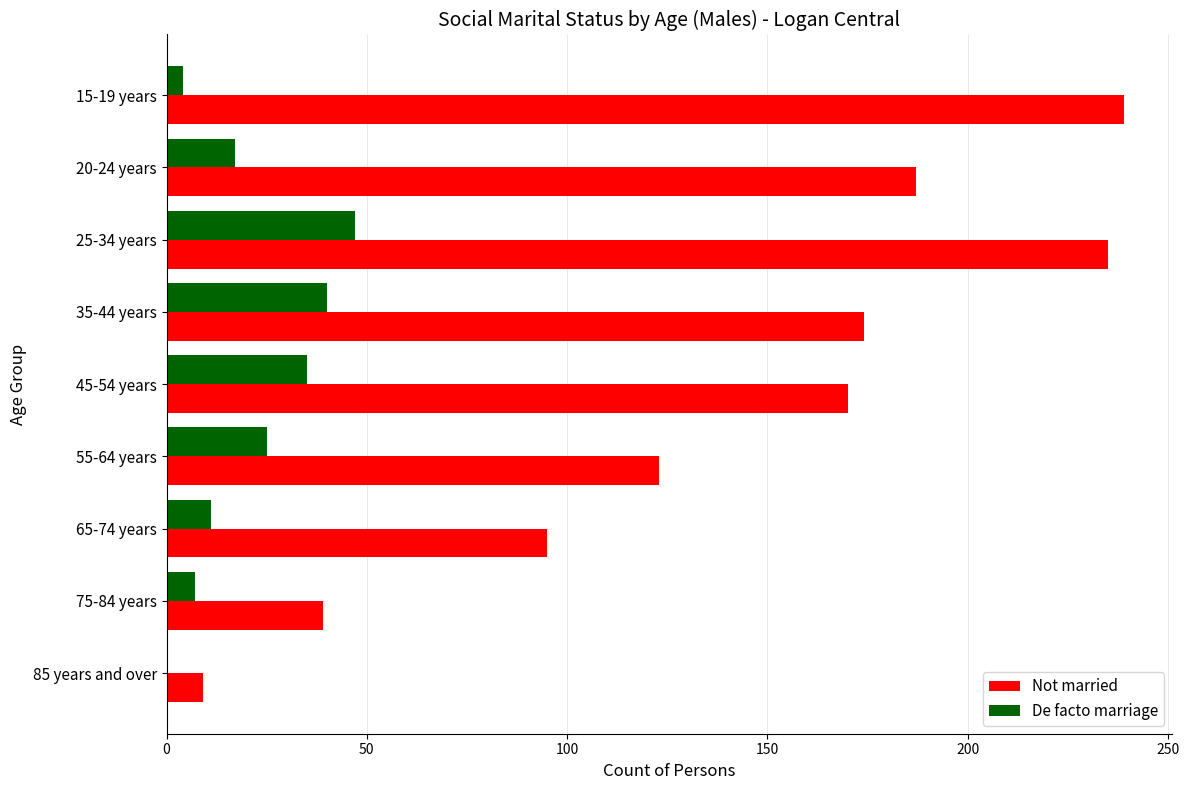

Is it true that De facto marriage equals 5 at 55-64 years?

False